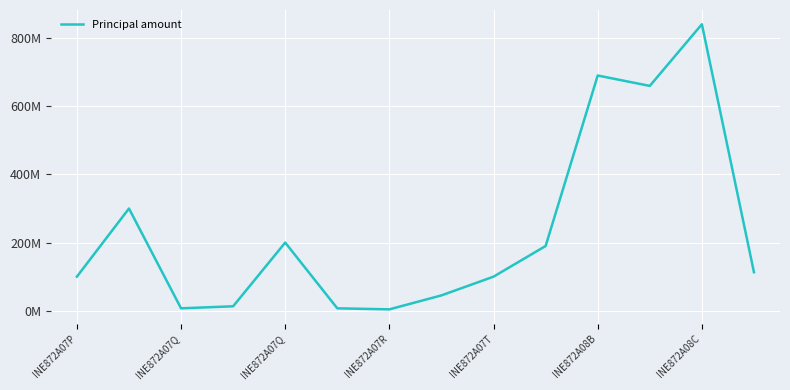

Is this an area chart (filled region under the line)?

No